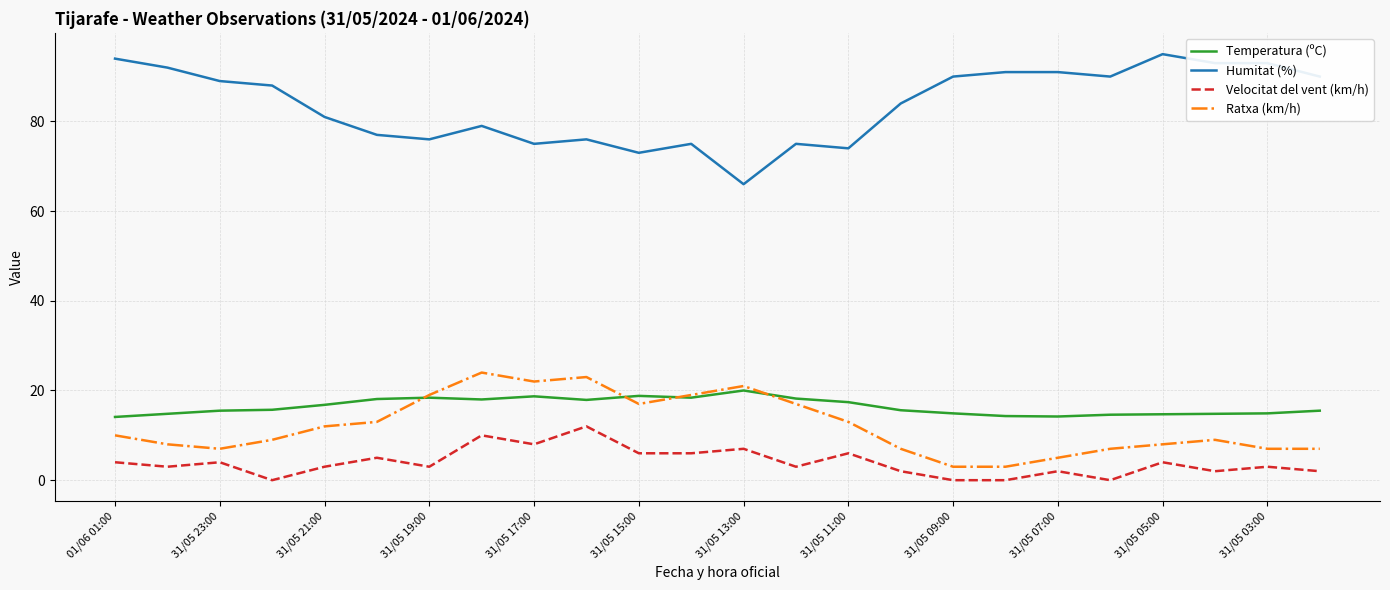

What is the sum of all Temperatura (ºC) values?

394.3